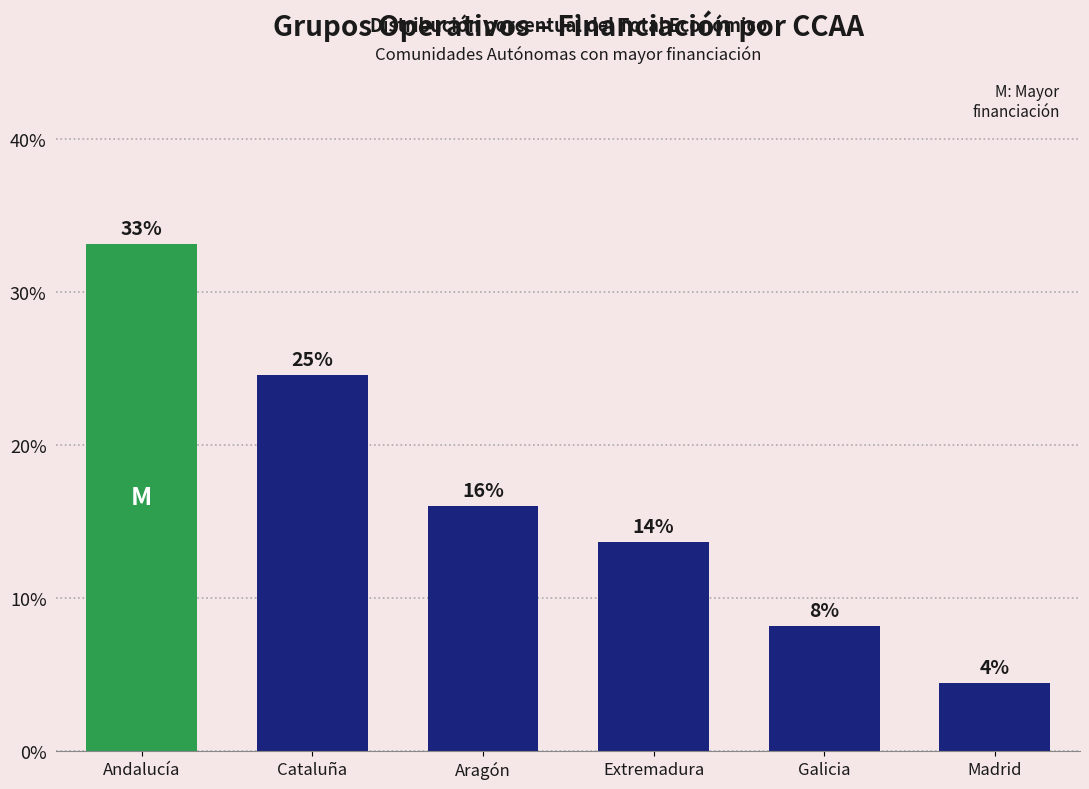

What value does the data have at Aragón?

16.0